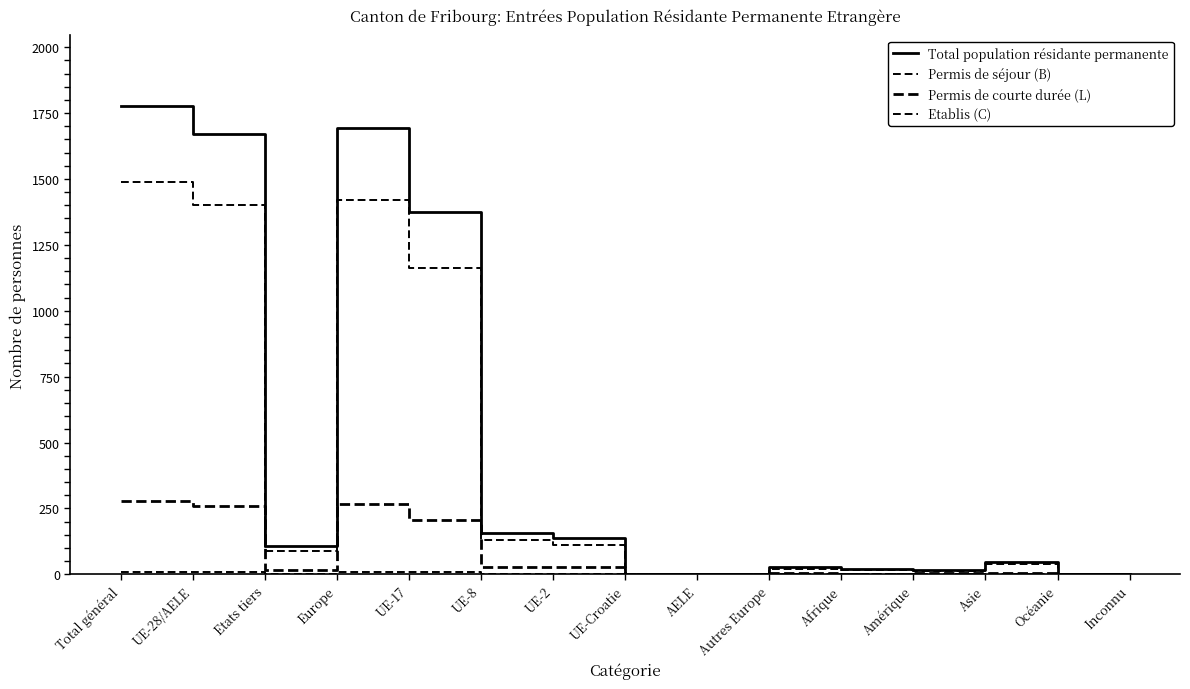

What value does the Total population résidante permanente series have at Afrique?

19